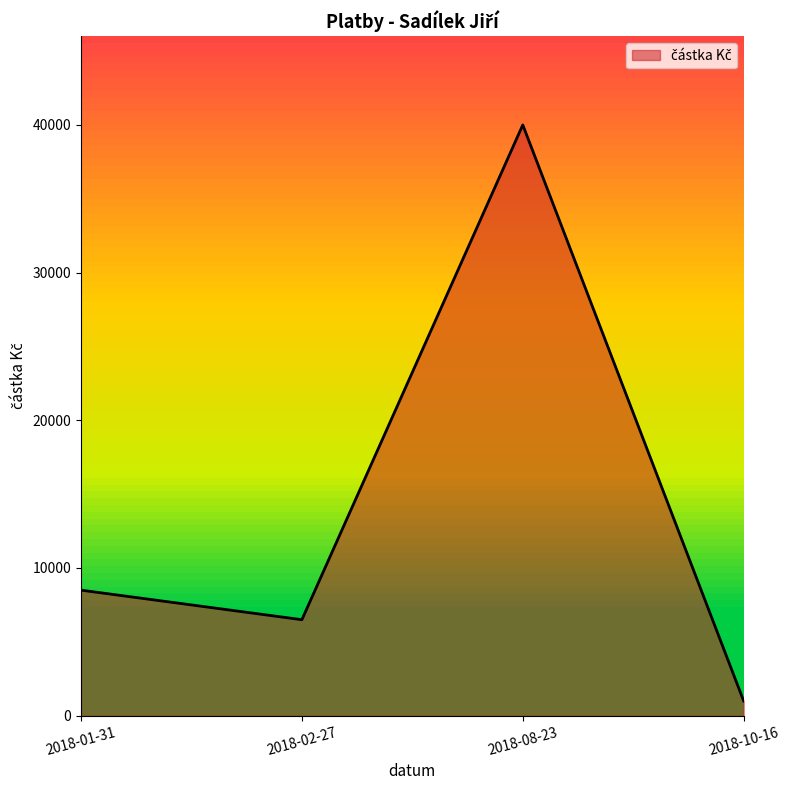

How many lines are shown in the chart?

1